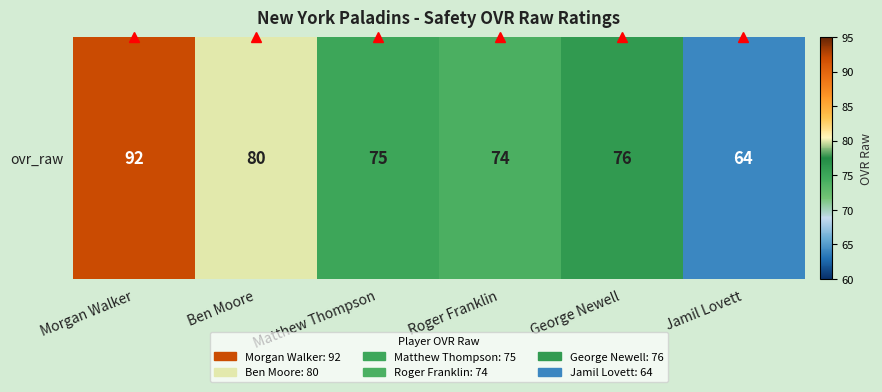

Count the number of data series in this chart.

1